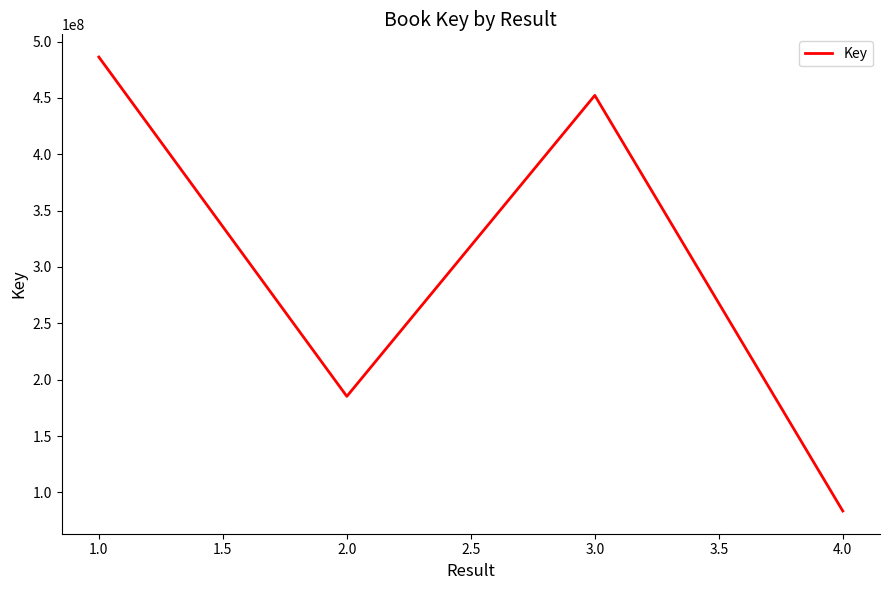

What is the smallest value displayed?

83430962